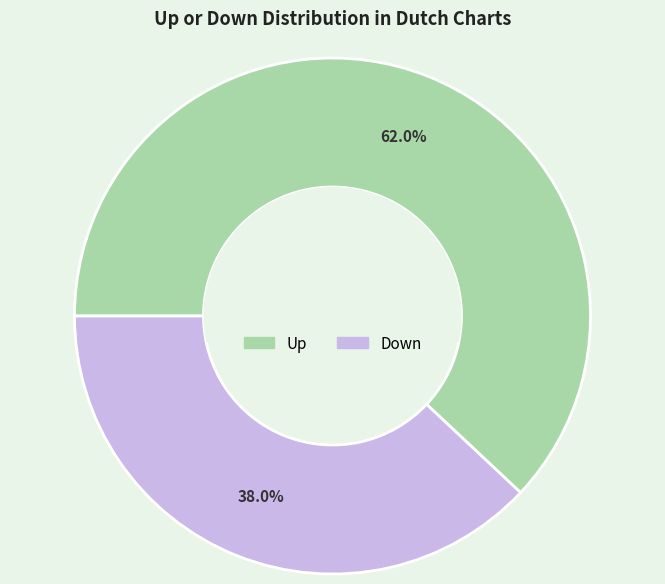

Count the number of slices in the pie.

2